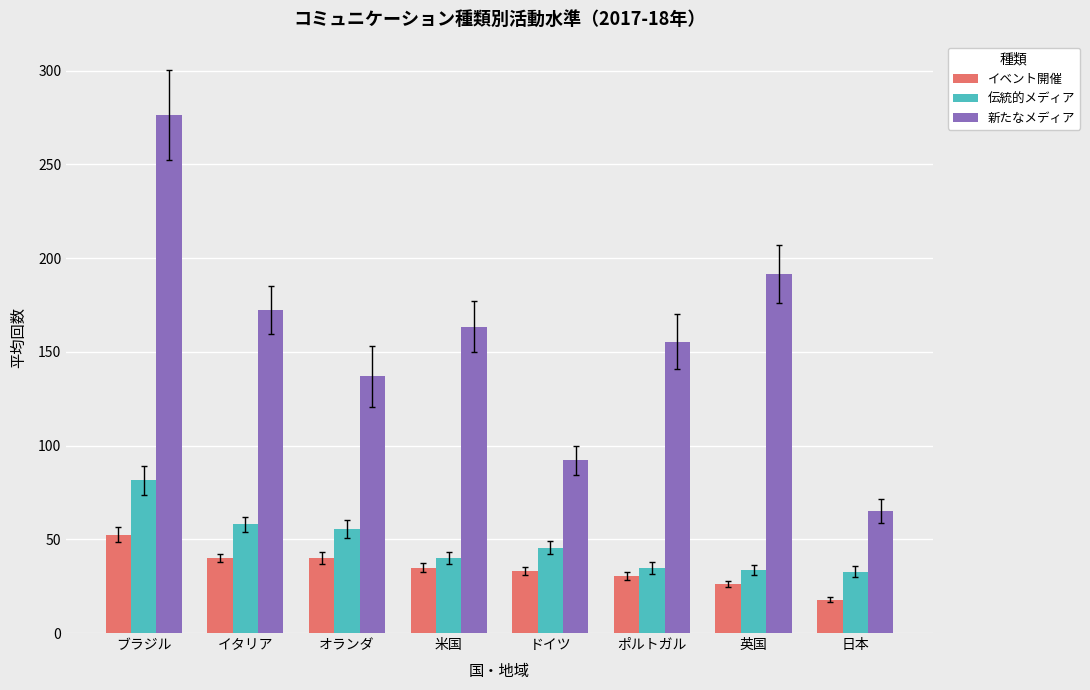

Is it true that 伝統的メディア equals 39.3 at ブラジル?

False